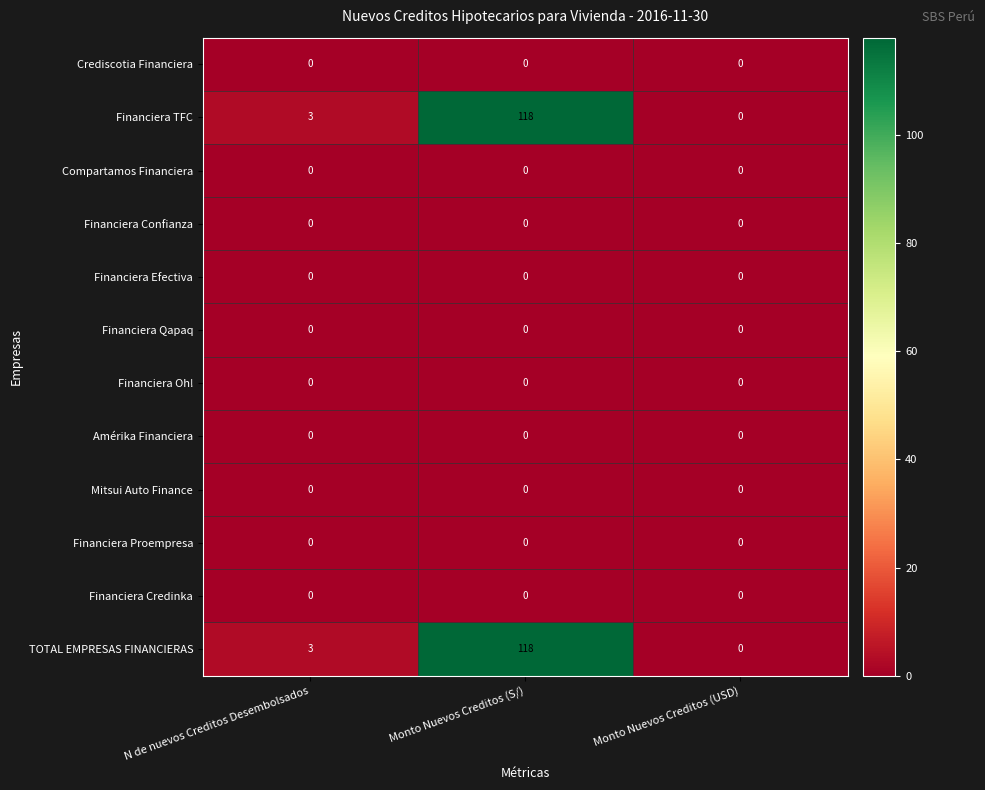

What is the total value across all series at N de nuevos Creditos Desembolsados?

6